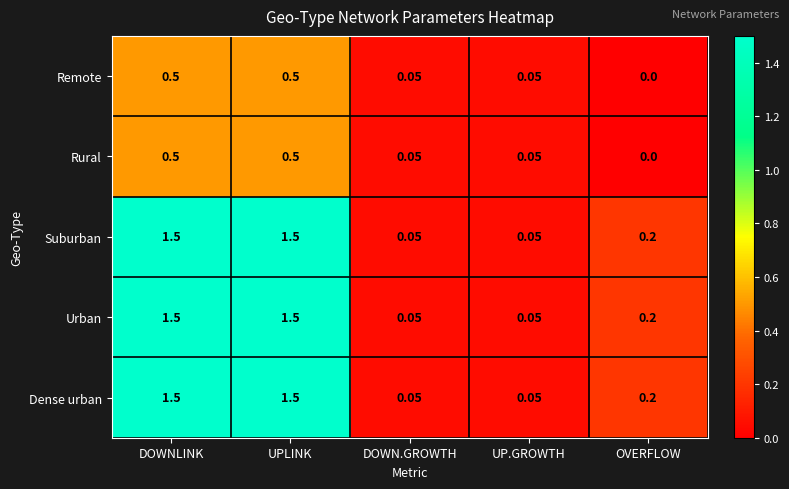

At which label is Rural closest to 0?

OVERFLOW